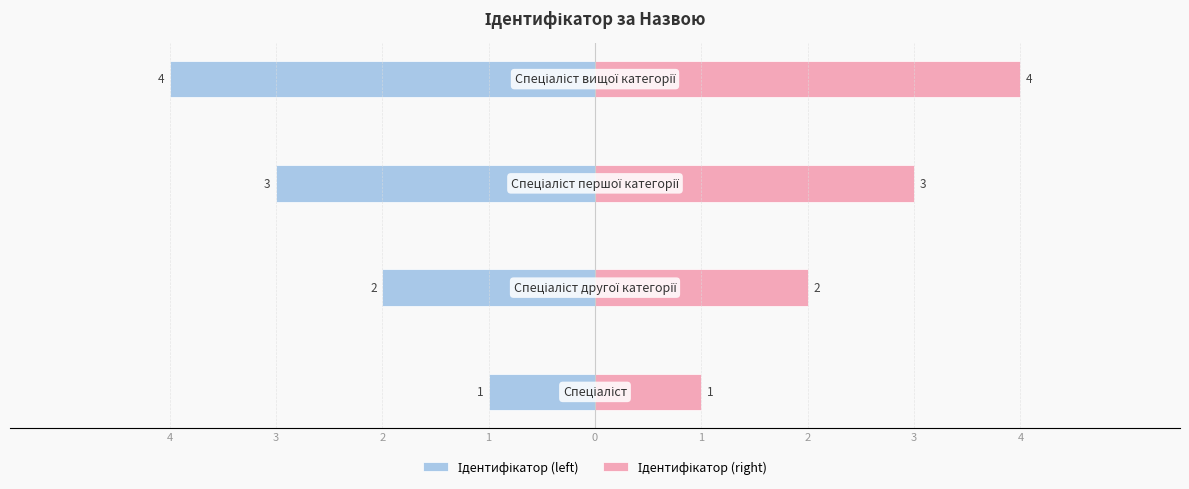

How many categories are shown in the chart?

4